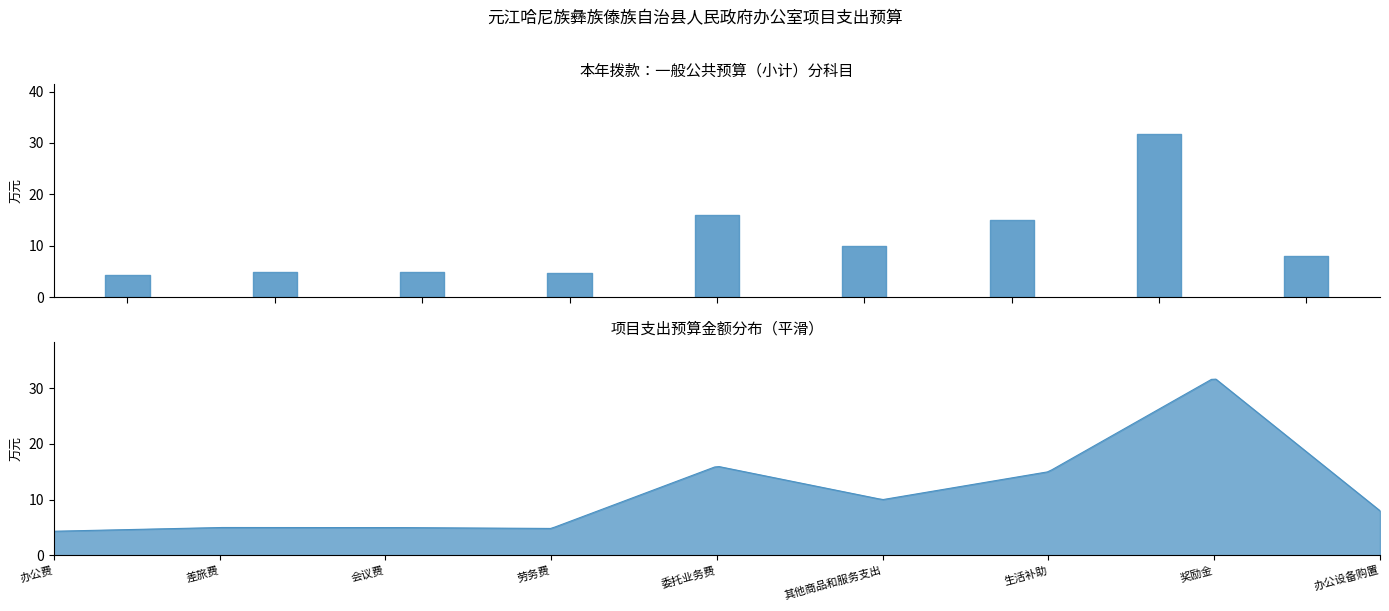

What is the change in value from 差旅费 to 劳务费?

-0.2